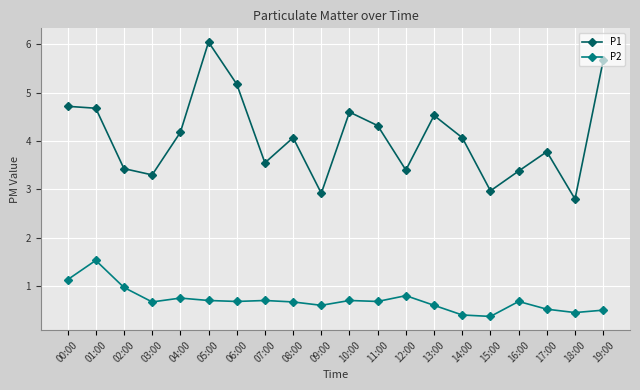

Is the value of P2 at 17:00 greater than the value of P1 at 07:00?

No